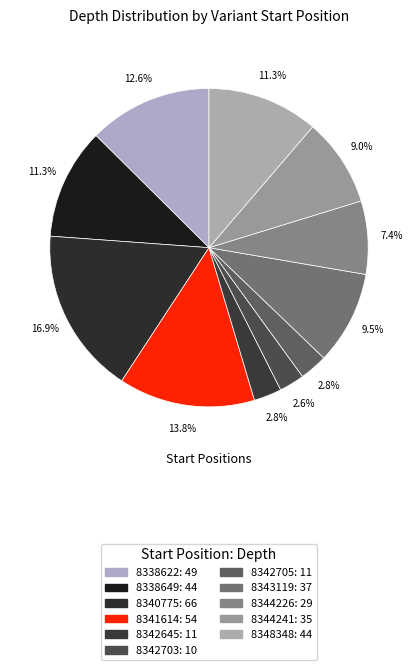

How many segments does this pie chart have?

11